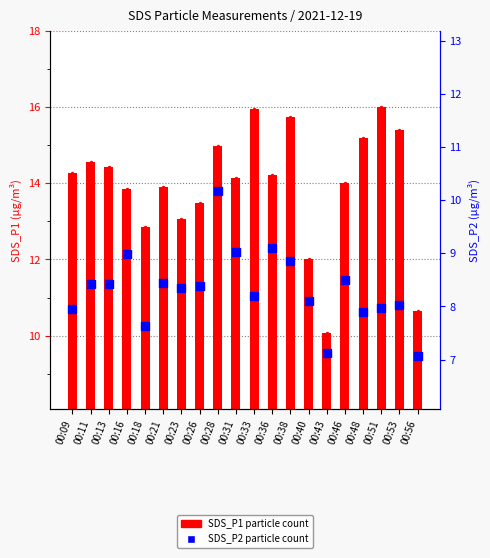

At how many categories does at least one series exceed 12?

18